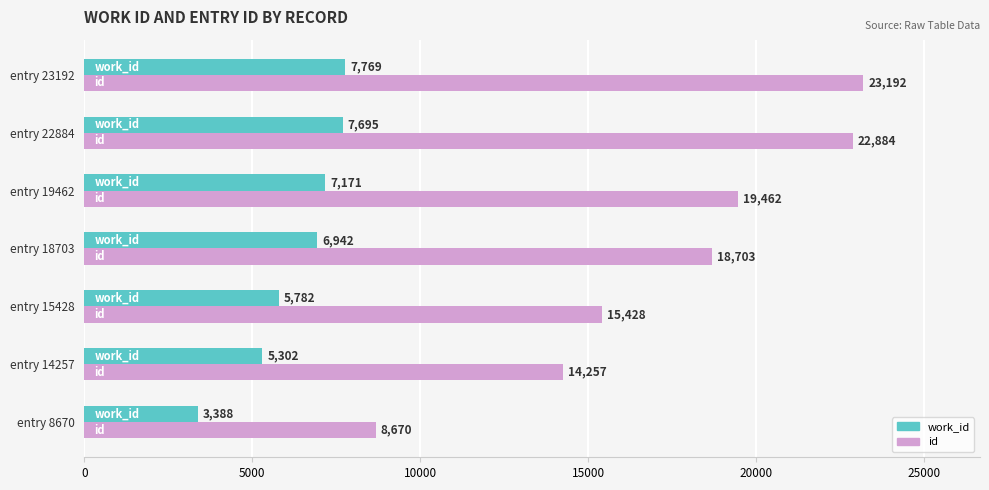

Which series changed the most between entry 8670 and entry 18703?

id